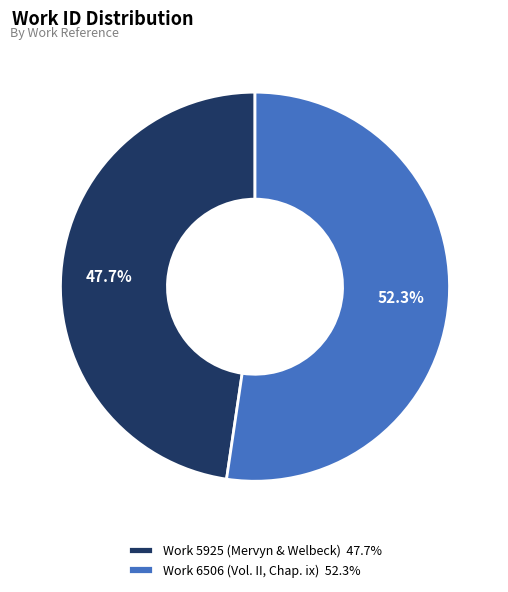

True or false: Work 6506 (Vol. II, Chap. ix) accounts for 62% of the total.

False